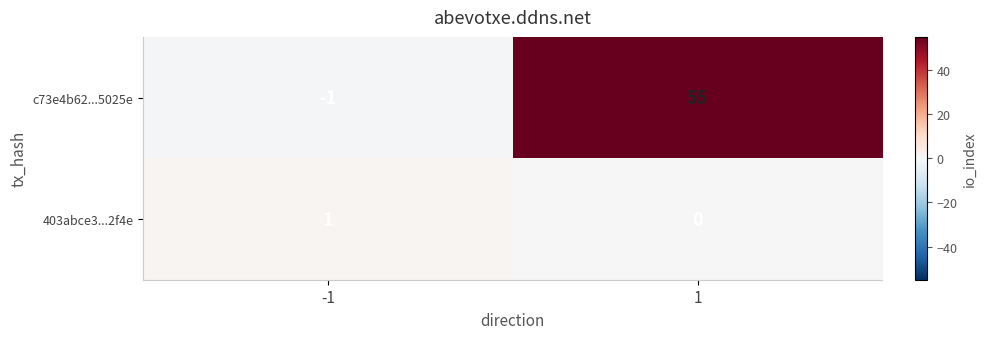

Which series has the largest total across all categories?

c73e4b62...5025e